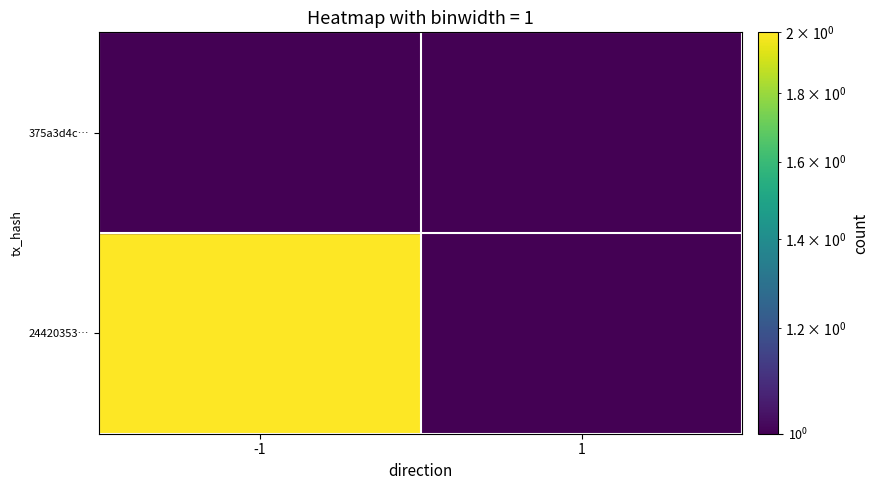

Reading left to right, extract all data points from this chart.

24420353…: -1=2	1=0
375a3d4c…: -1=0	1=0